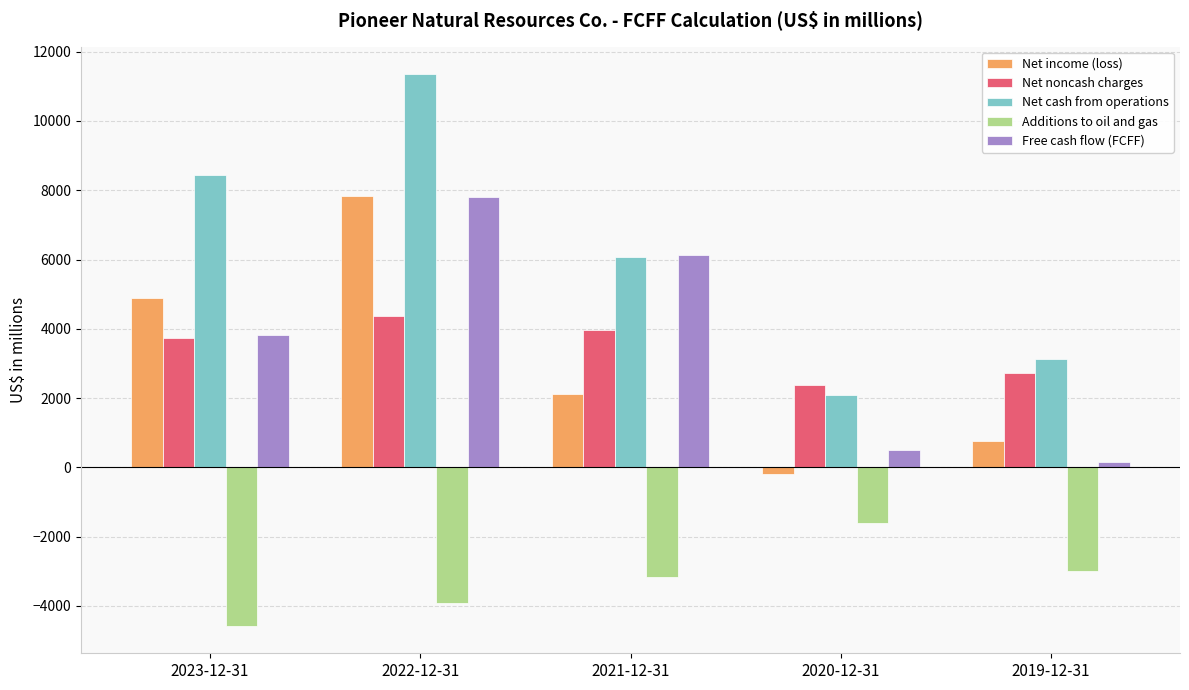

Reading left to right, extract all data points from this chart.

Net income (loss): 4894	7845	2118	-200	756
Net noncash charges: 3723	4356	3978	2387	2737
Net cash from operations: 8448	11348	6059	2083	3115
Additions to oil and gas: -4571	-3920	-3169	-1602	-2988
Free cash flow (FCFF): 3834	7791	6122	511	141